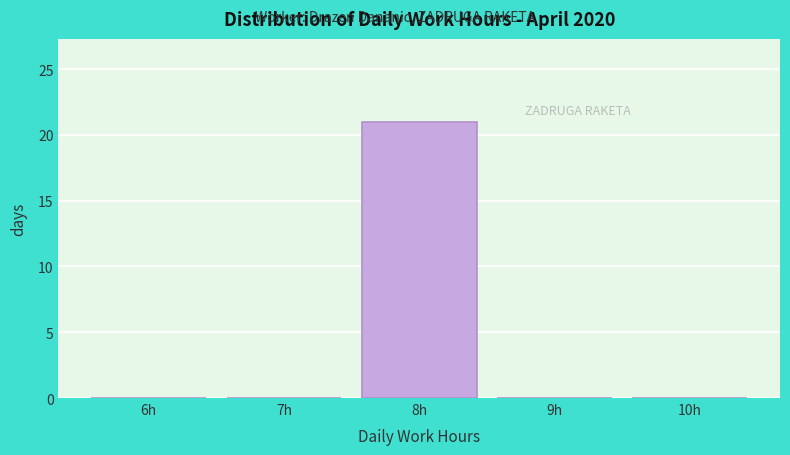

Reading left to right, extract all data points from this chart.

6h=0	7h=0	8h=21	9h=0	10h=0